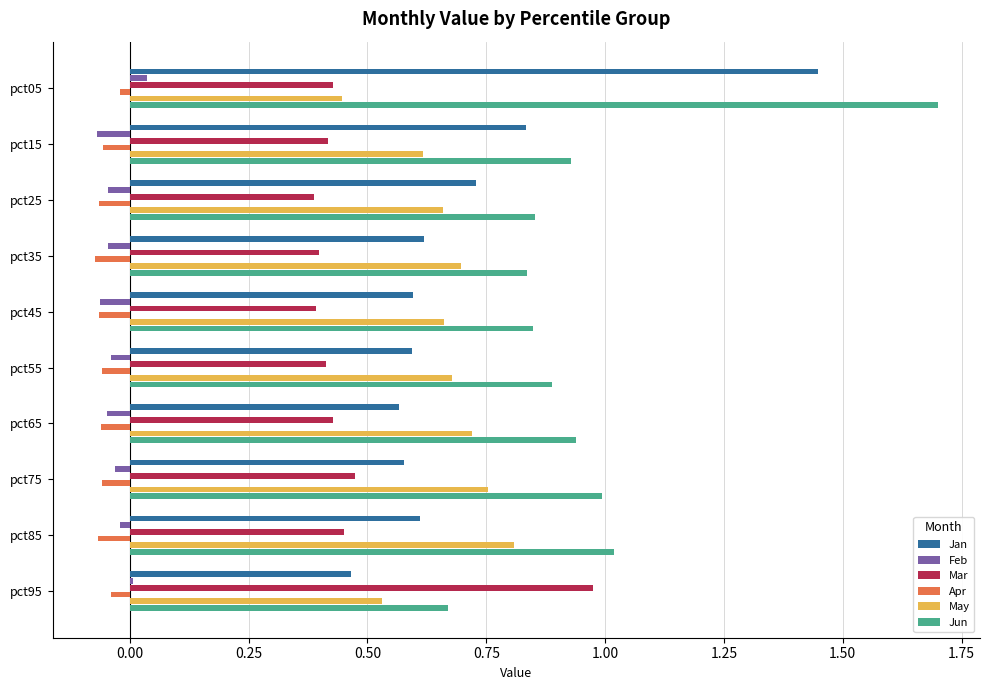

The May series shows 0.3 at pct95. True or false?

False